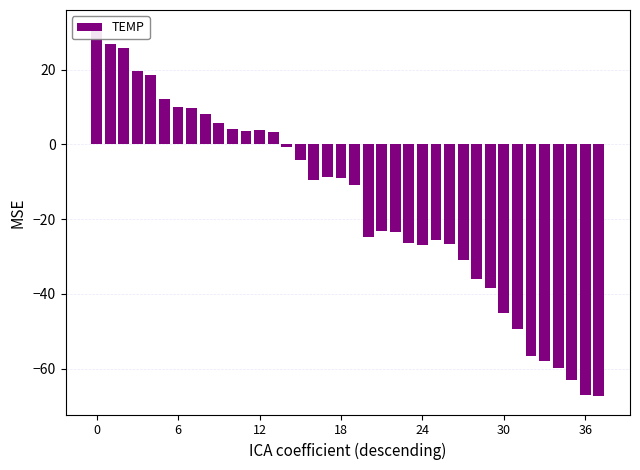

What is the label of the 17th bar from the right?

21